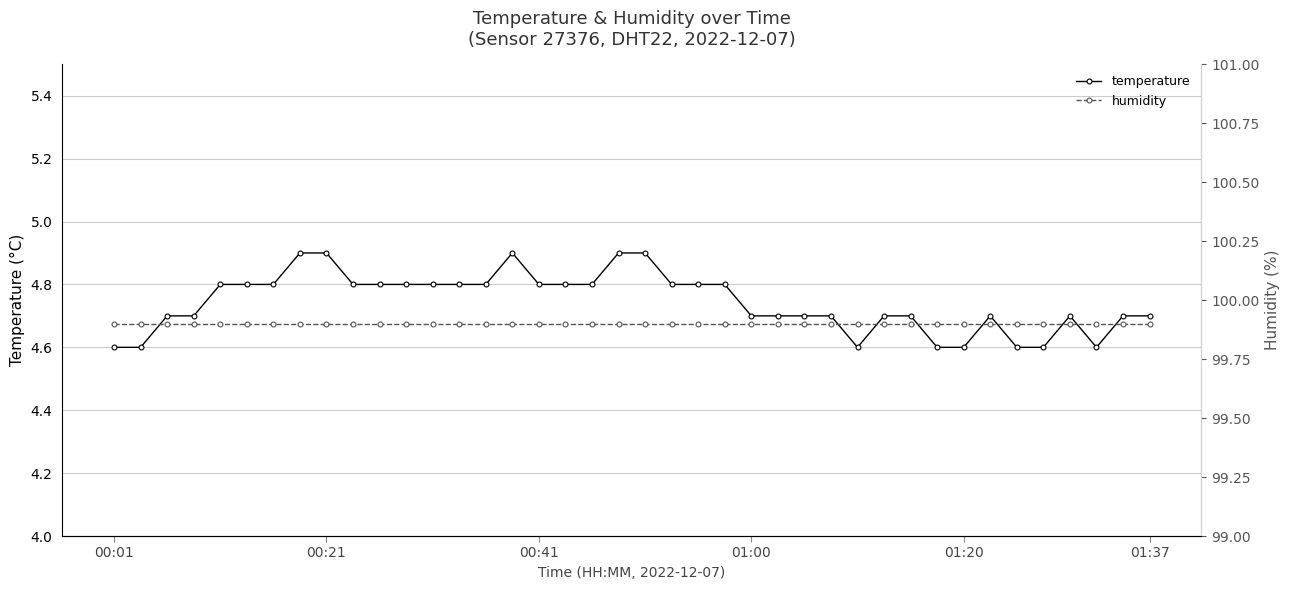

True or false: temperature has more than 0 points higher than both neighbors.

True